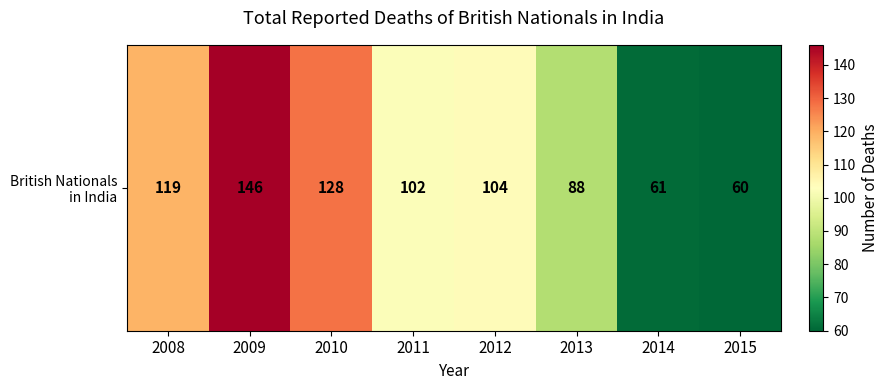

Which category has the lowest value across all series?

2015